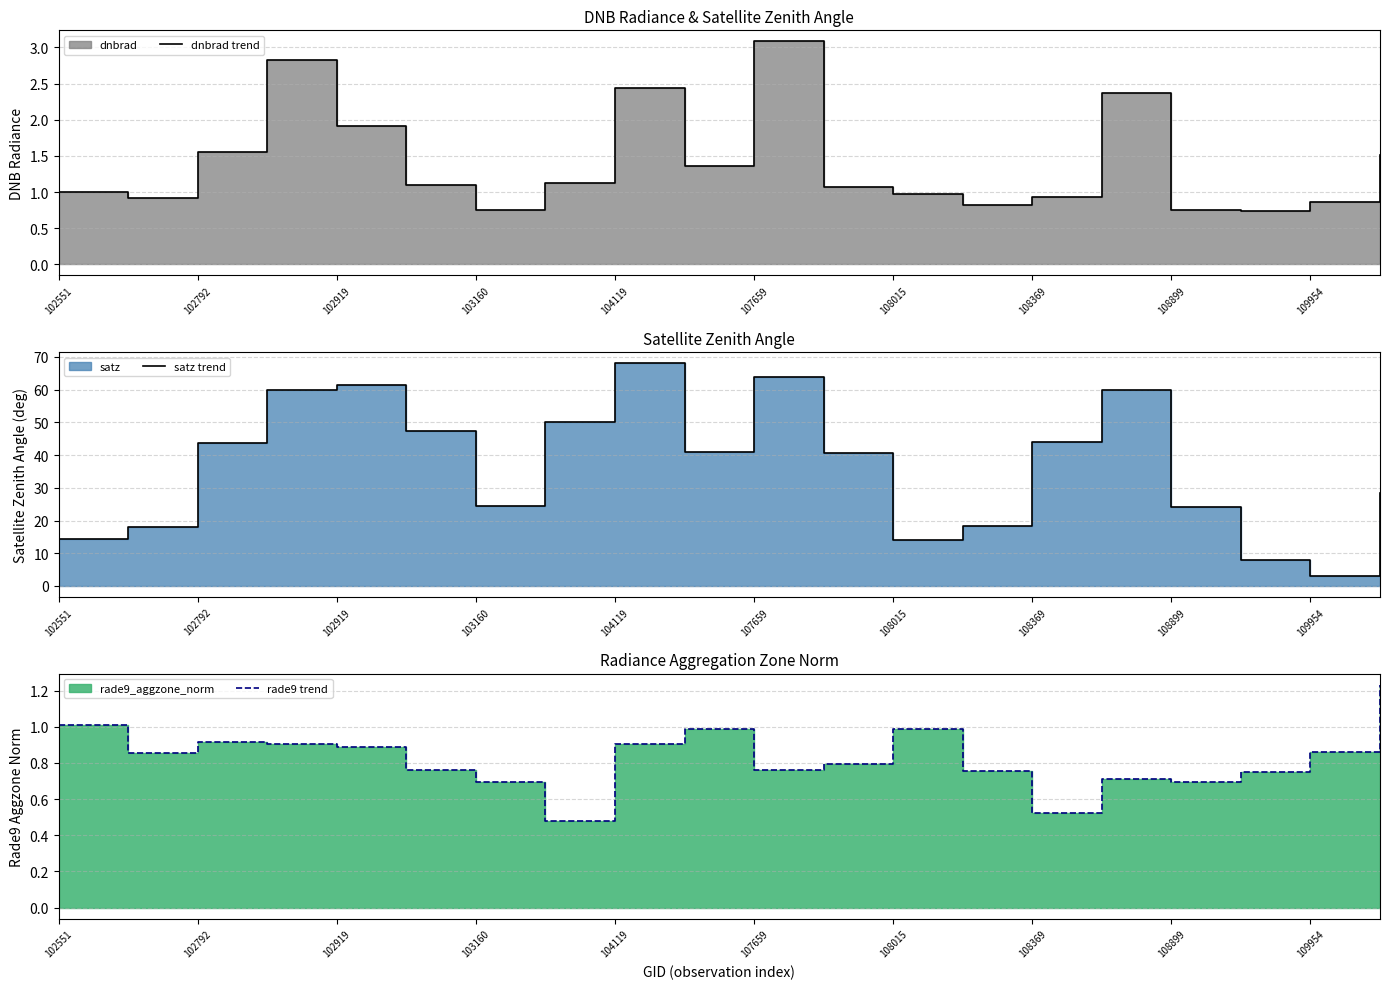

Is the value of satz trend at 14 greater than the value of dnbrad trend at 19?

Yes